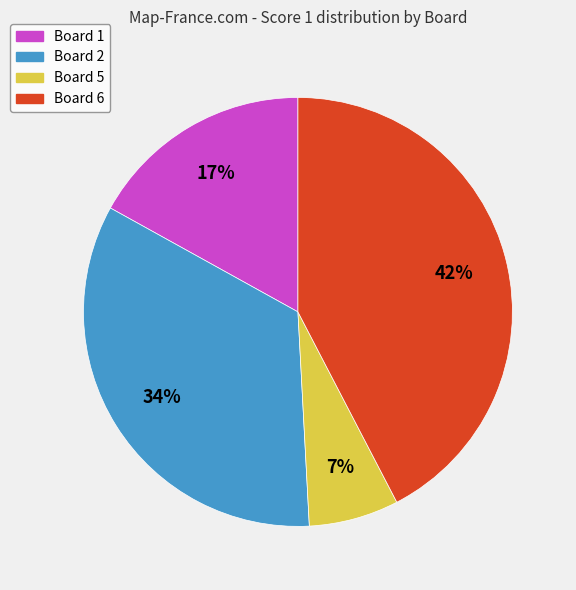

Is it true that Board 5 is 7% of the pie?

True